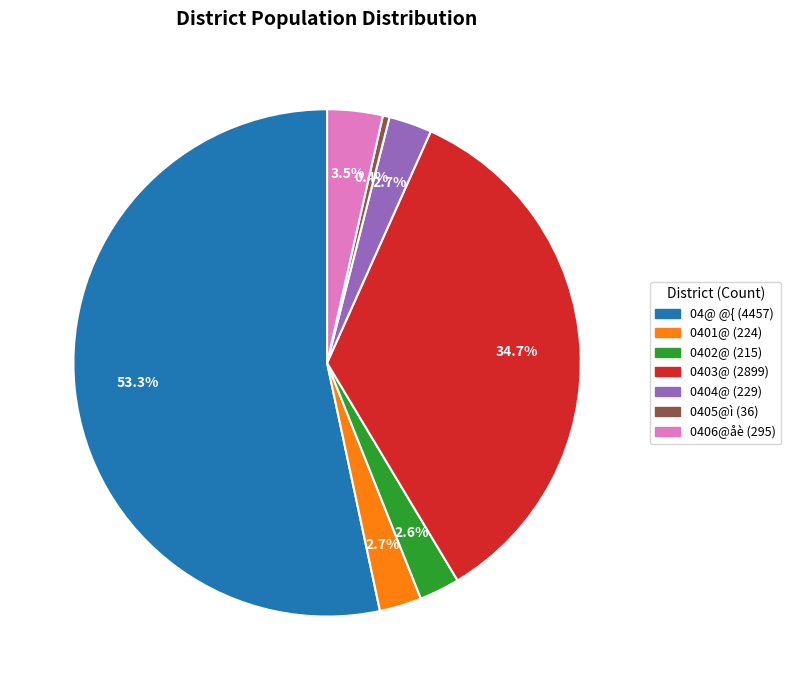

Is there a majority slice in this chart?

Yes